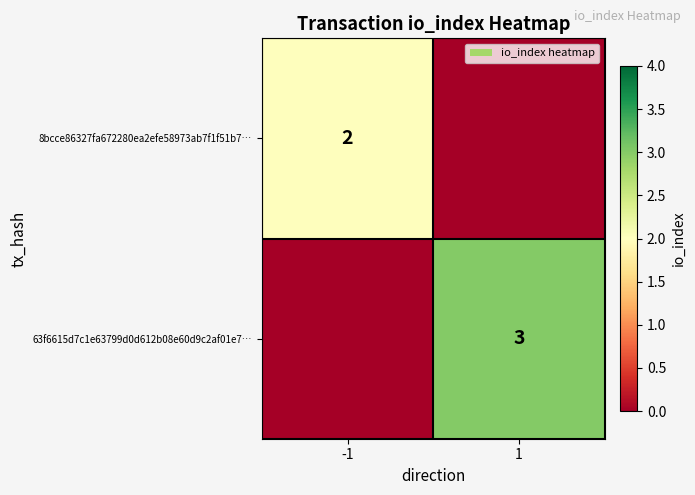

The value of 63f6615d7c1e63799d0d612b08e60d9c2af01e7… at 1 is 4. True or false?

False